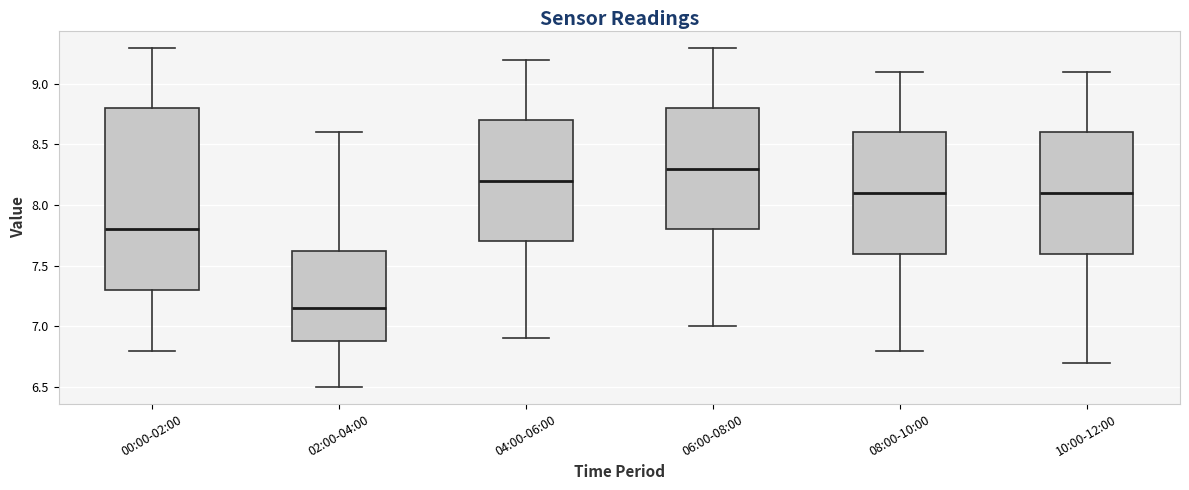

Comparing the boxes themselves (not the whiskers), which one is the tallest?

00:00-02:00